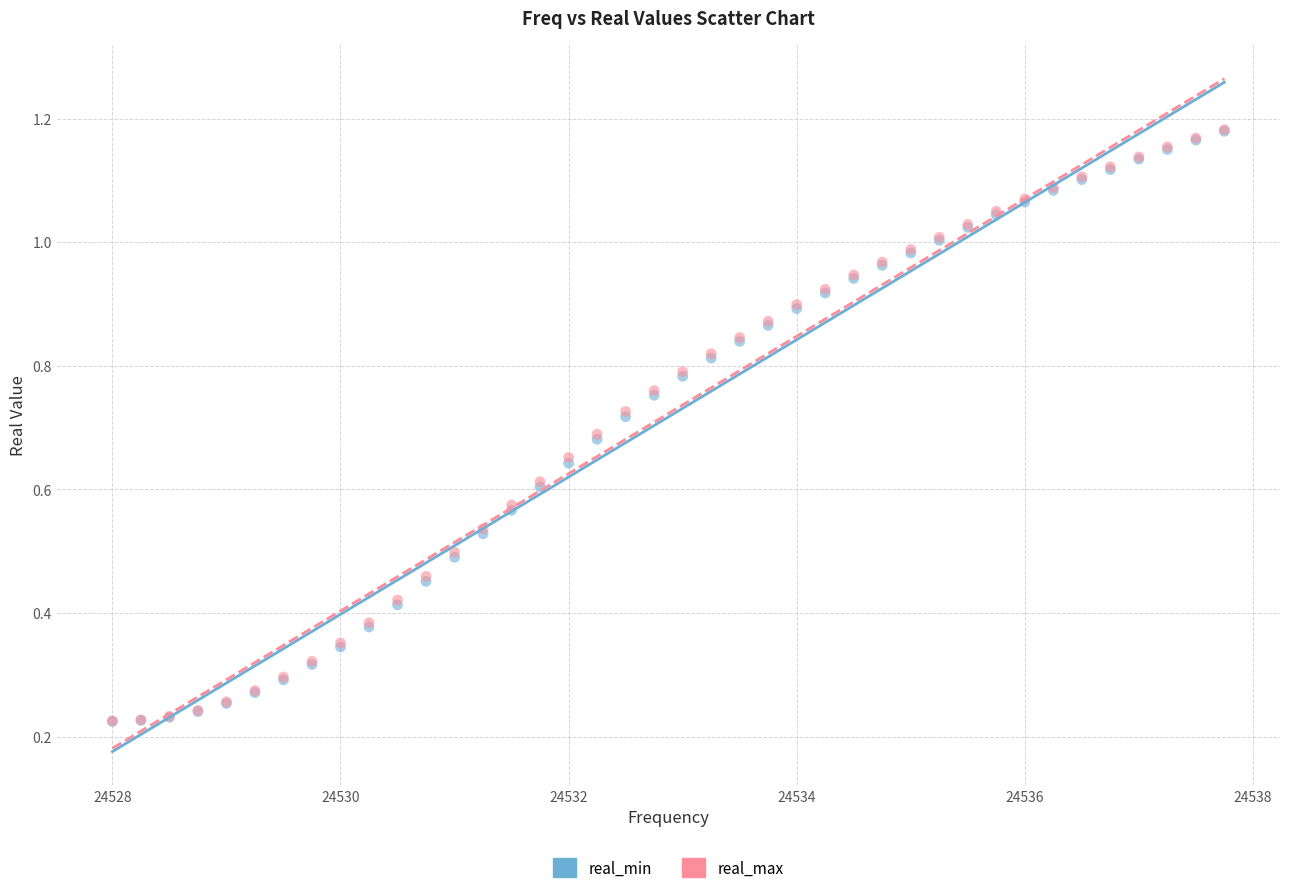

What are all the series names shown in the legend?

real_min, real_max